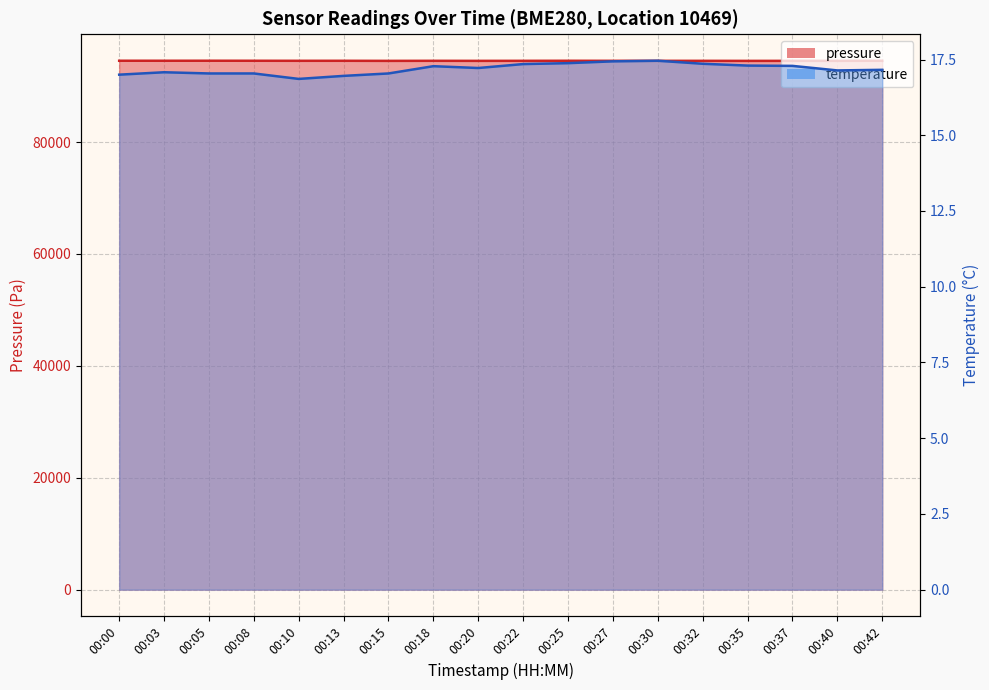

Which series has the largest range (max minus min)?

pressure